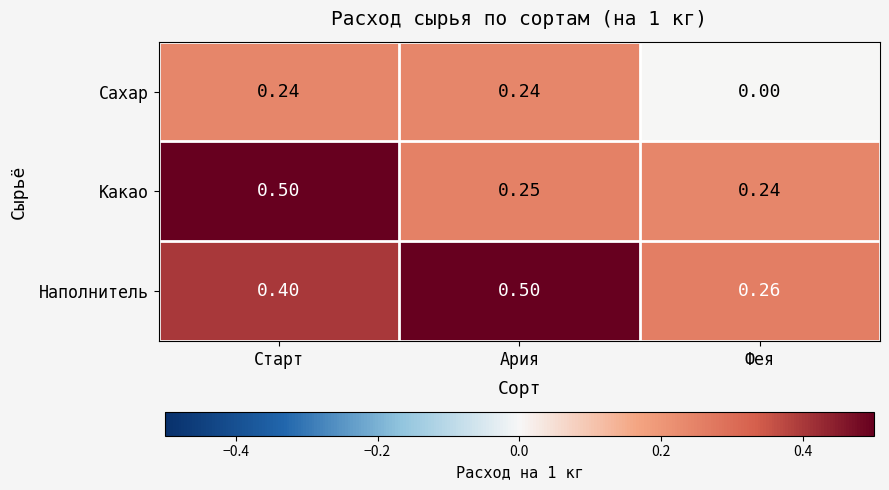

List the series in order of their overall mean, highest first.

Наполнитель, Какао, Сахар